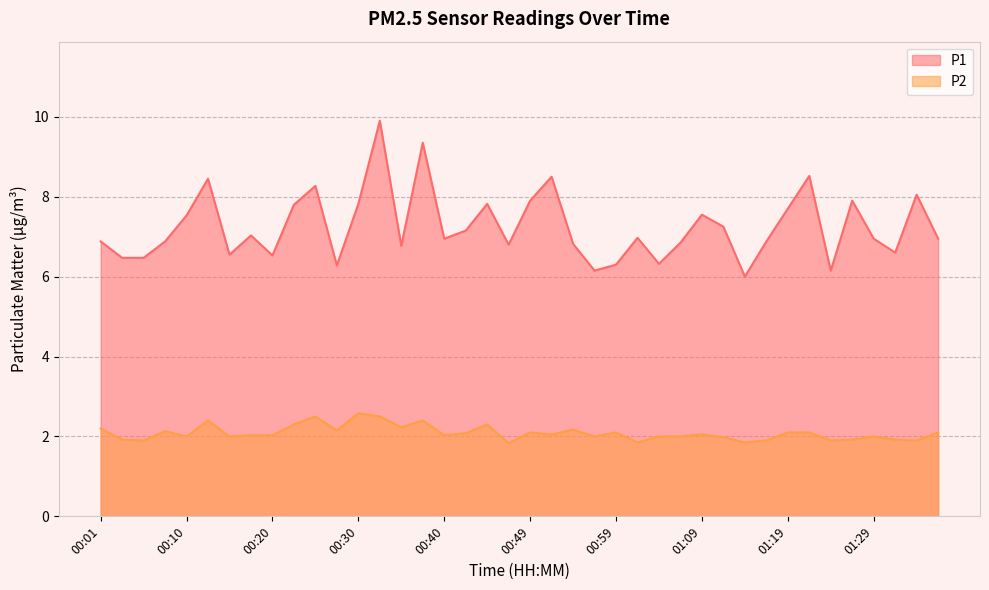

What is the smallest value displayed?

1.8